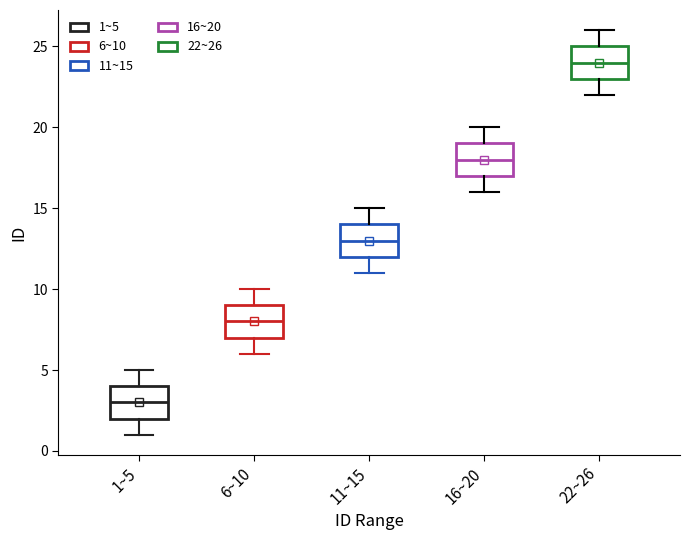

Reading left to right, transcribe this box plot: for each box, give where its median line is, the range the box spans, and where its two whiskers end, as read against the y-axis. The values are not printed on the chart, so give them approximately, as read against the axis.

1~5: median 3, box 2 to 4, whiskers 1 to 5
6~10: median 8, box 7 to 9, whiskers 6 to 10
11~15: median 13, box 12 to 14, whiskers 11 to 15
16~20: median 18, box 17 to 19, whiskers 16 to 20
22~26: median 24, box 23 to 25, whiskers 22 to 26